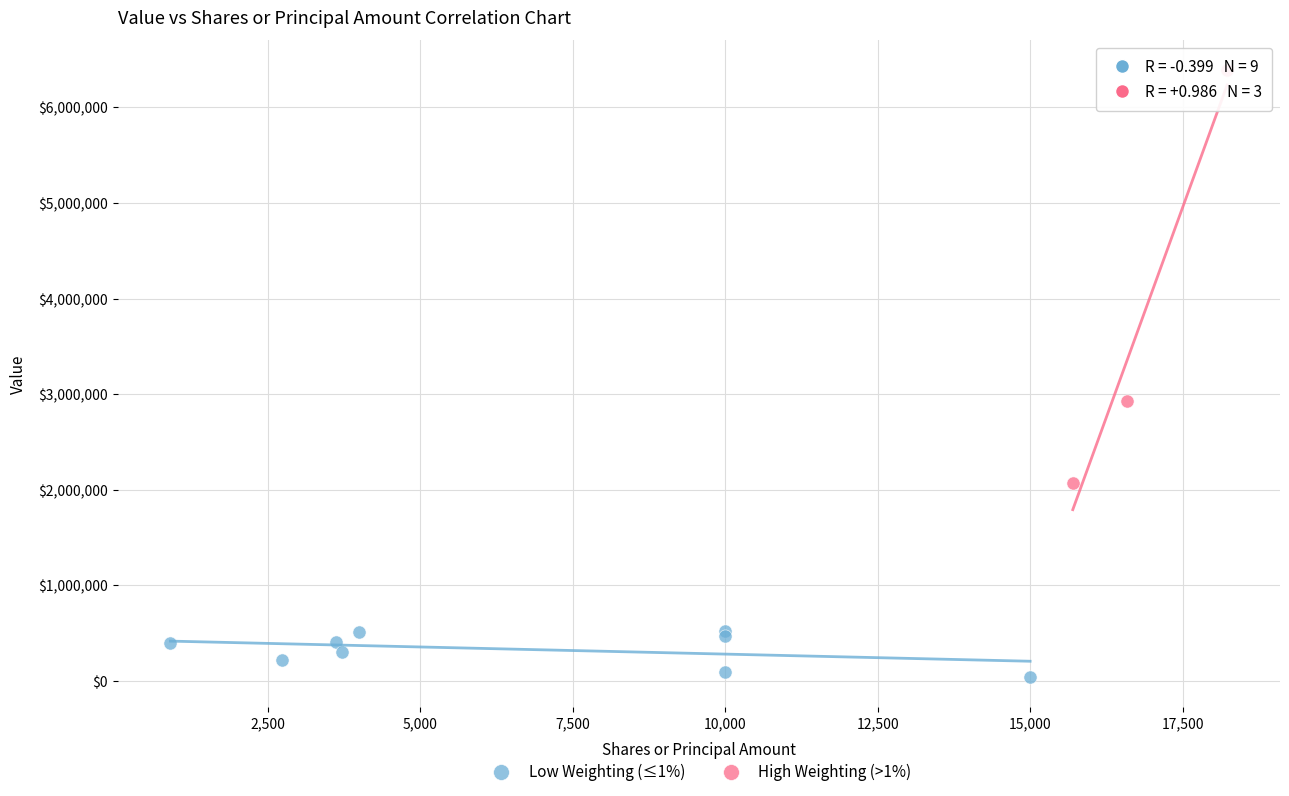

Which series has the largest Y range (max minus min)?

High Weighting (>1%)